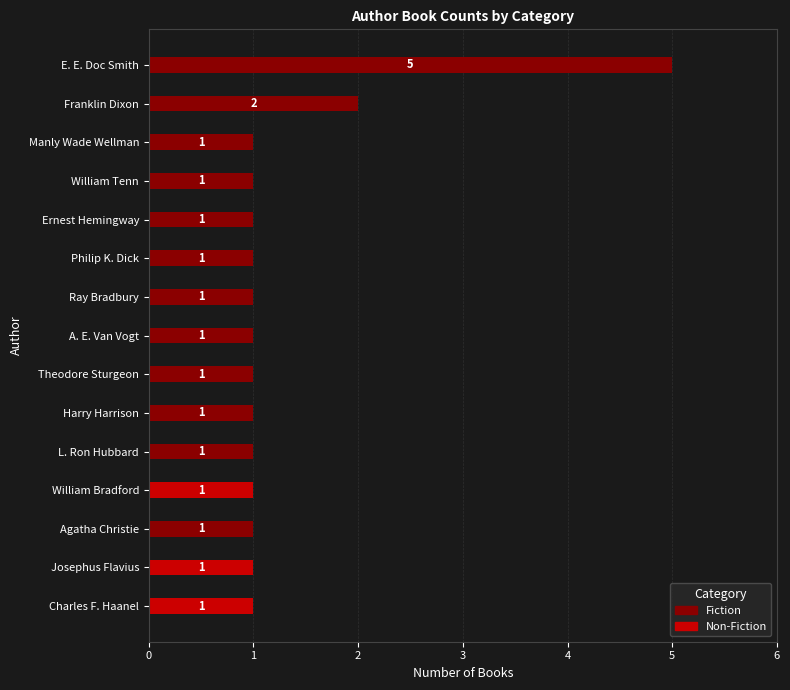

What are all the series names shown in the legend?

Fiction, Non-Fiction